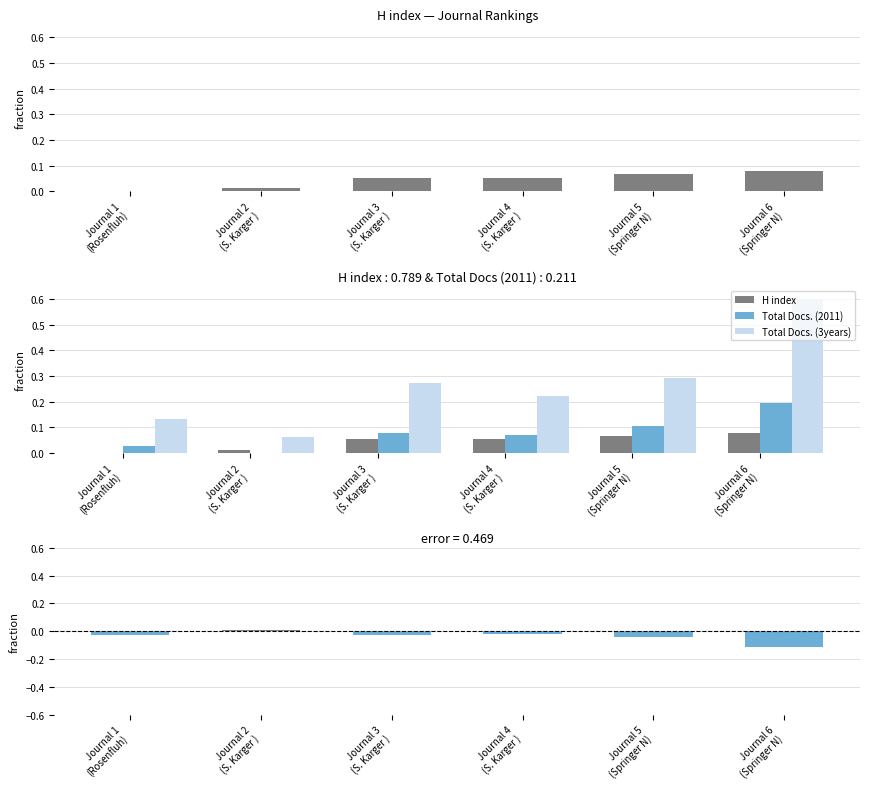

What is the label of the 5th bar from the right?

Journal 2
(S. Karger )